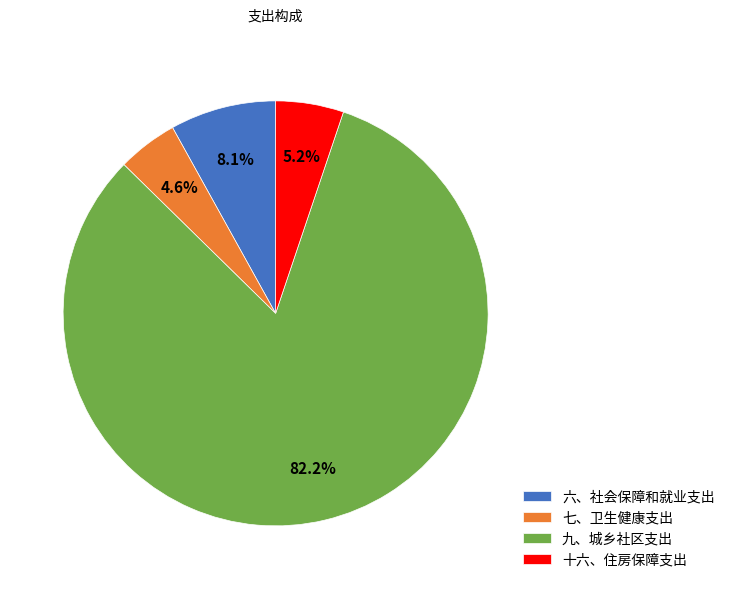

Between 六、社会保障和就业支出 and 九、城乡社区支出, which is larger?

九、城乡社区支出